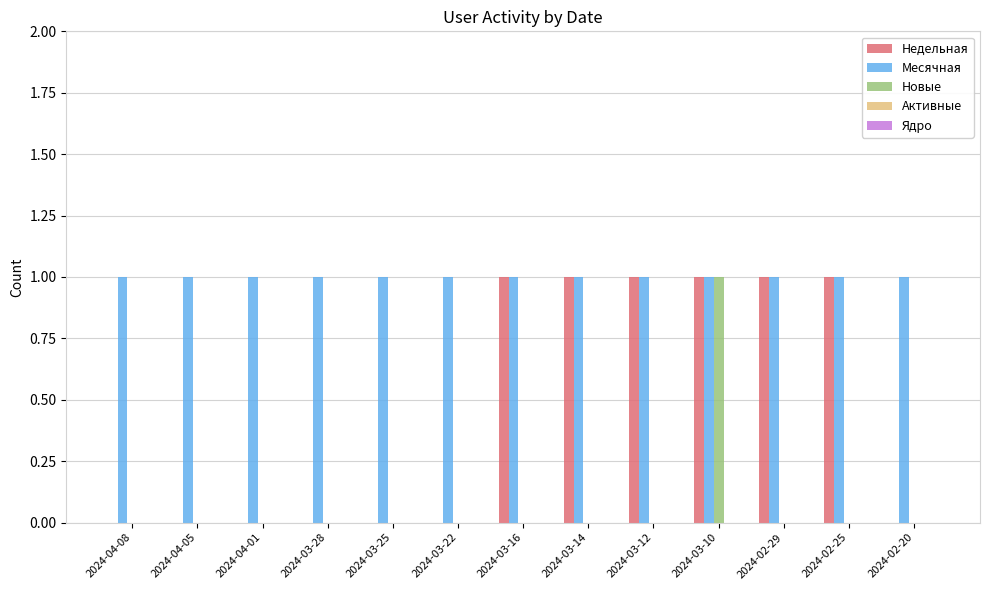

How many distinct data groups are displayed?

3